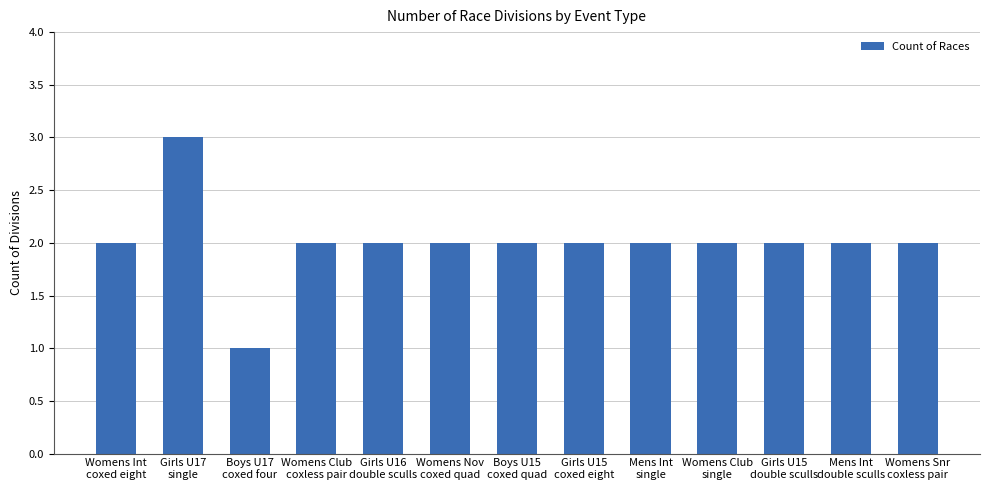

True or false: the data shows 1 at Womens Club
coxless pair.

False